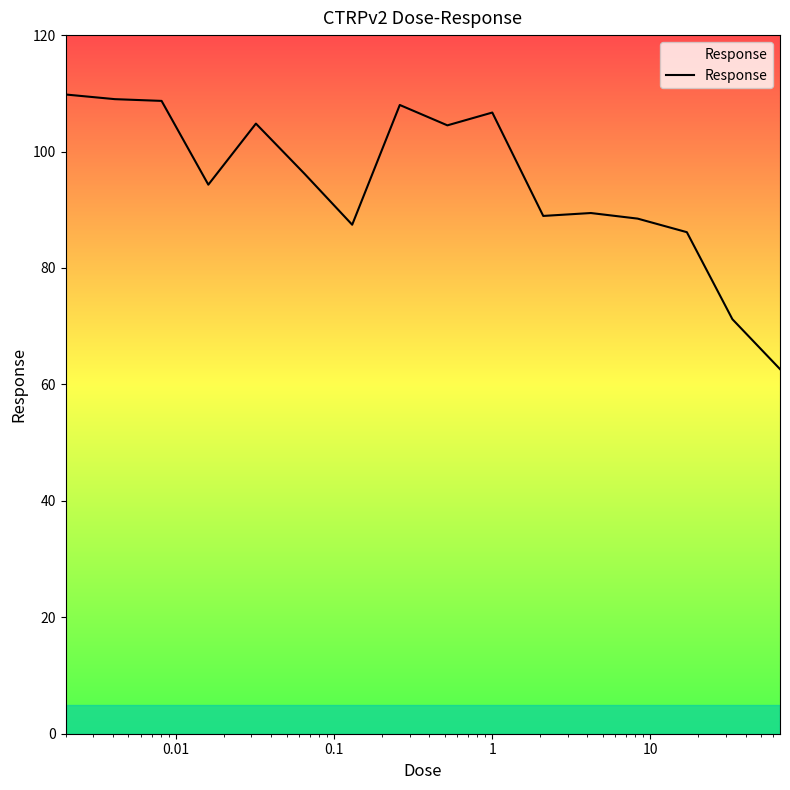

What is the difference between the maximum and minimum values?

47.2